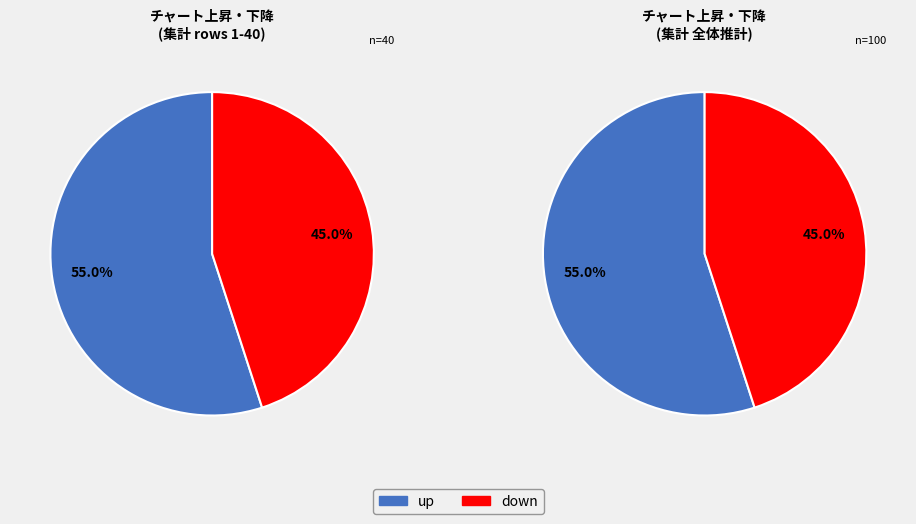

Does down represent more than half of the total?

No